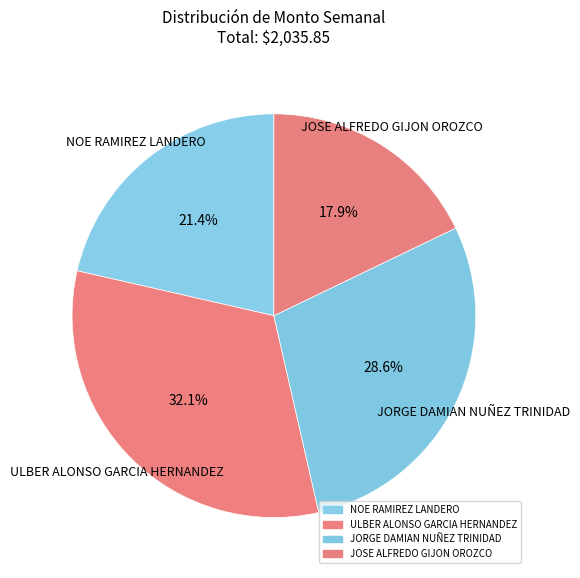

To the nearest percent, what is the average slice percentage?

25%